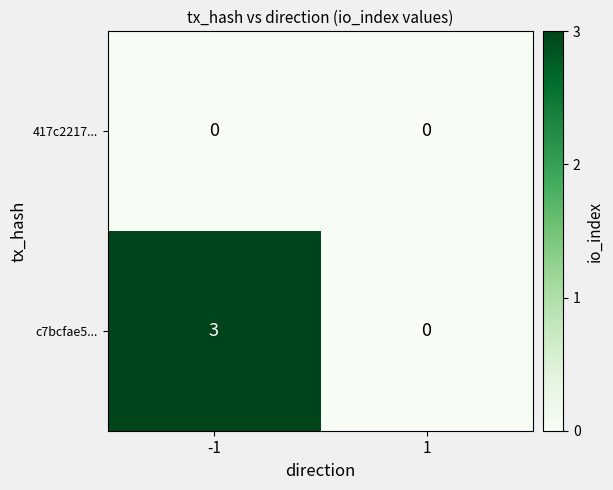

What is the maximum value shown in the chart?

3